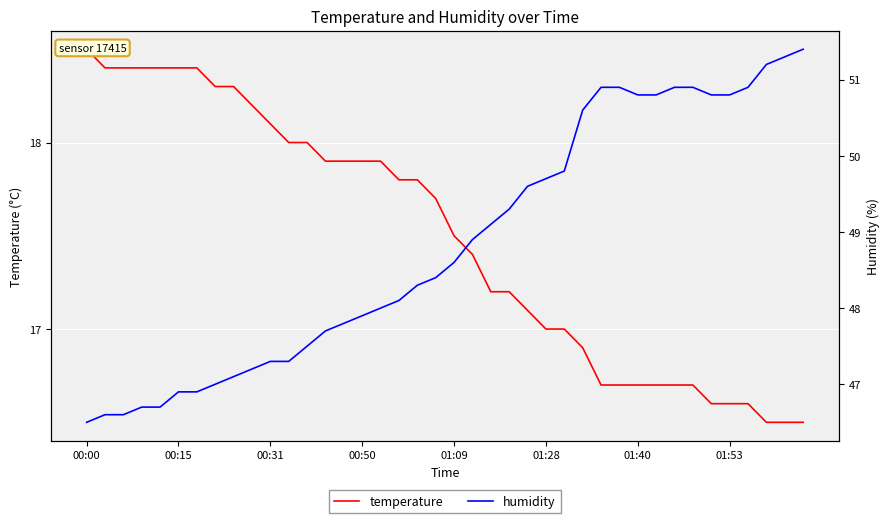

What is the total value across all series at 32?

67.6